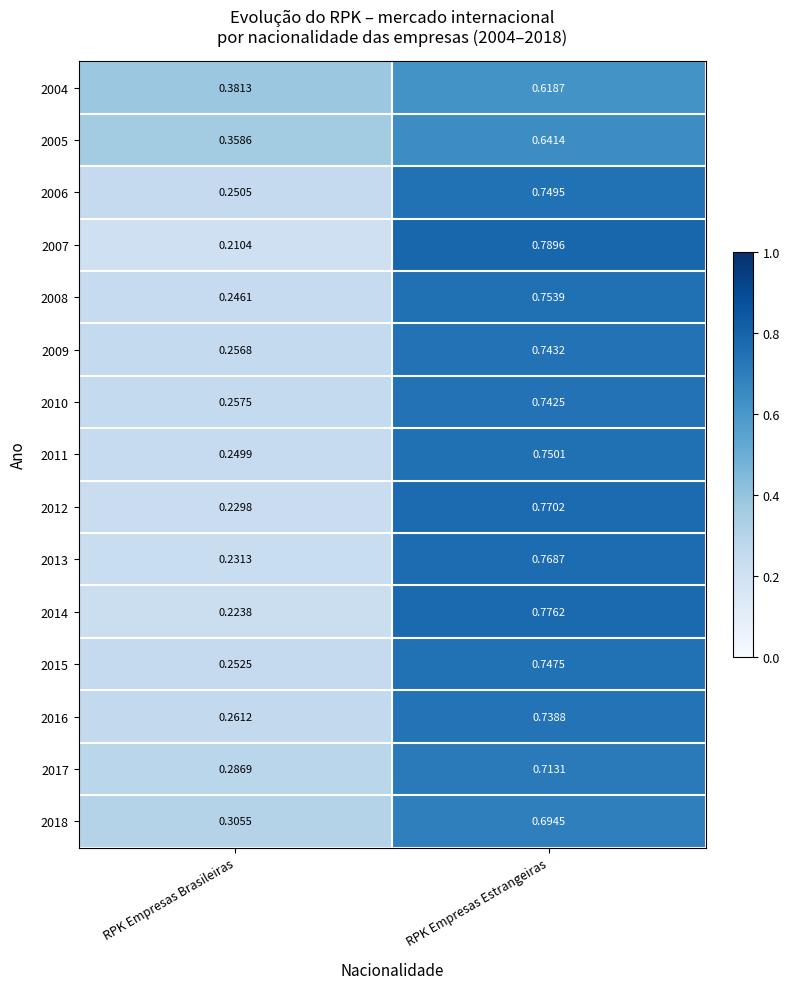

Which category has the highest value in the 2004 series?

RPK Empresas Estrangeiras